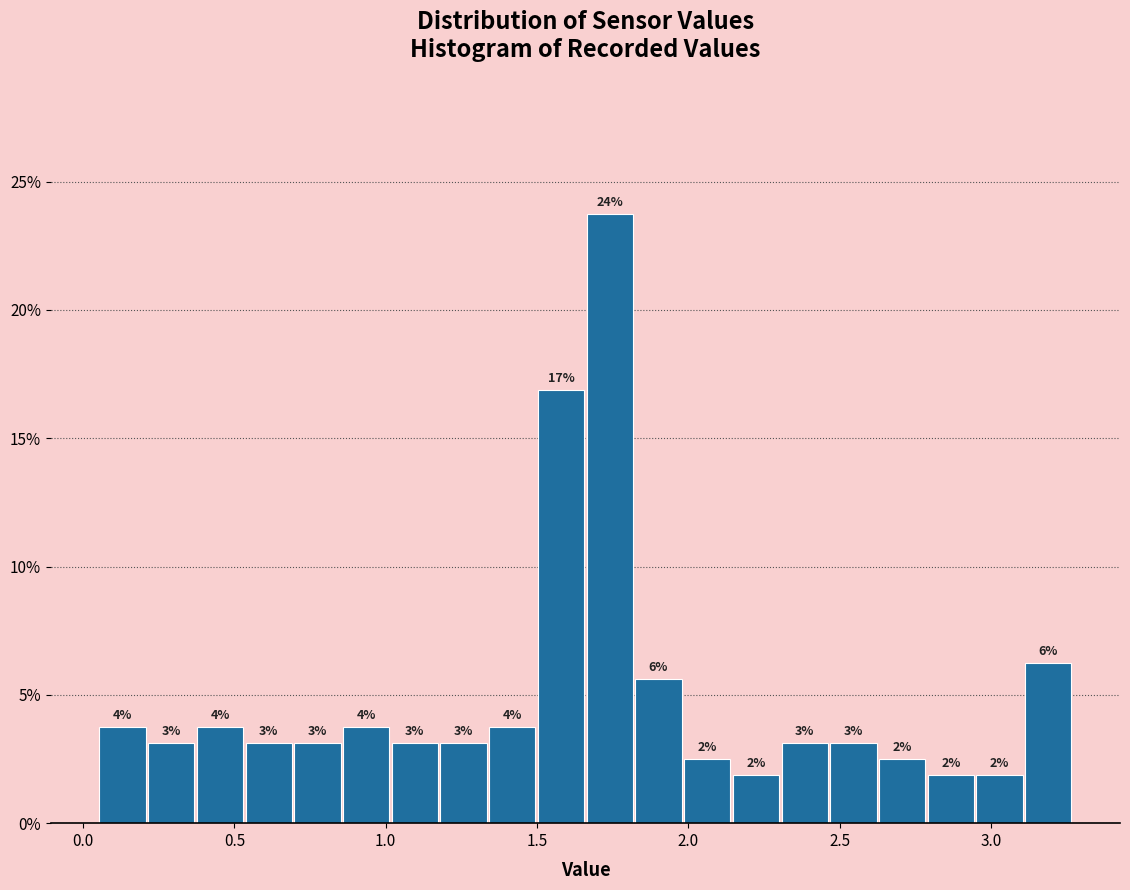

Around what value on the x-axis is the tallest bar? Give the approximate position of its centre, as read against the axis.

1.75